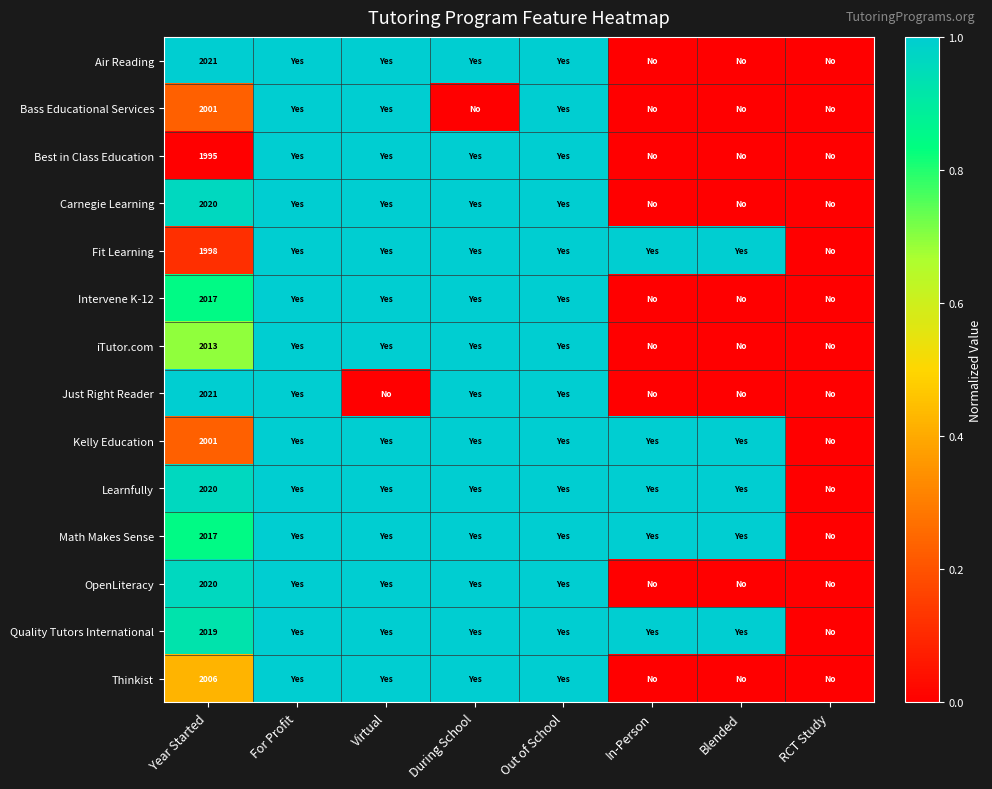

True or false: Air Reading has a value of 0.3 at Year Started.

False